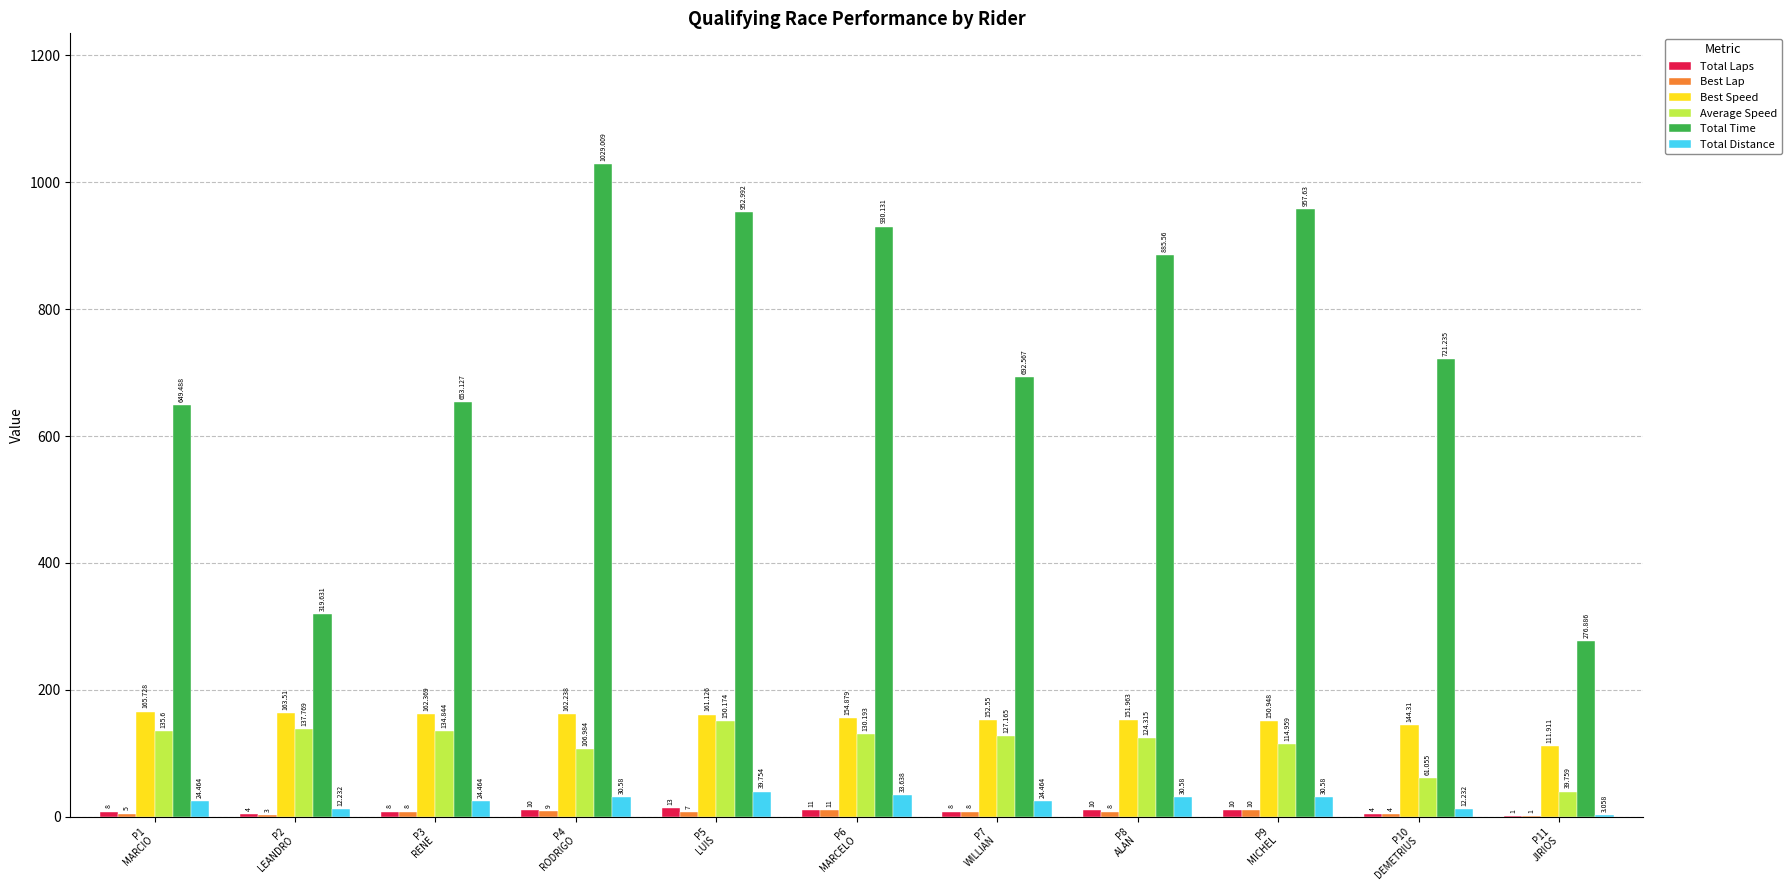

Are the bars grouped side by side (vs. stacked)?

Yes